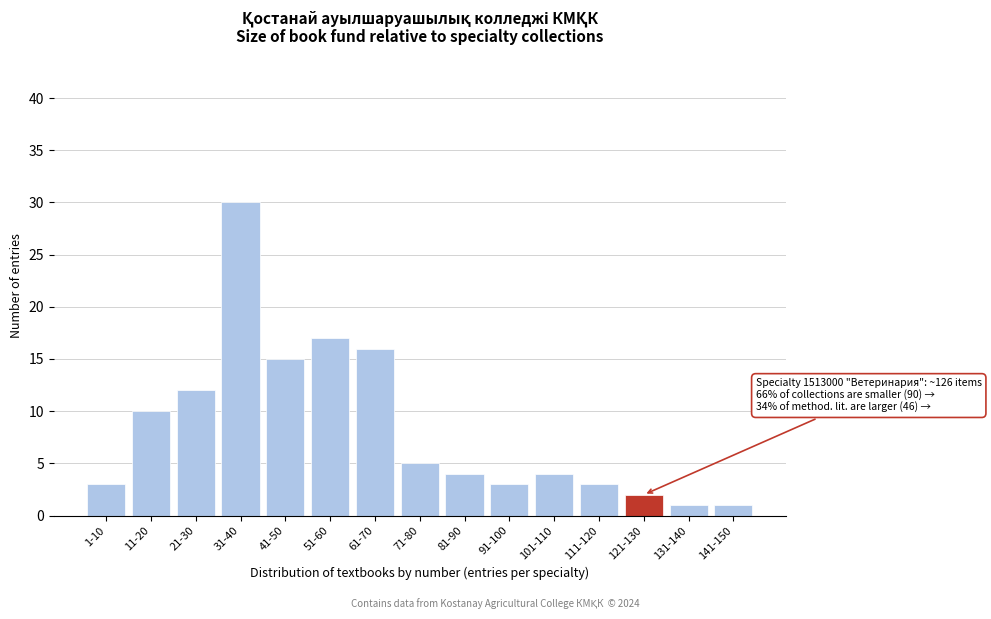

Reading left to right, list all the values displayed in this chart.

1-10=3	11-20=10	21-30=12	31-40=30	41-50=15	51-60=17	61-70=16	71-80=5	81-90=4	91-100=3	101-110=4	111-120=3	121-130=2	131-140=1	141-150=1